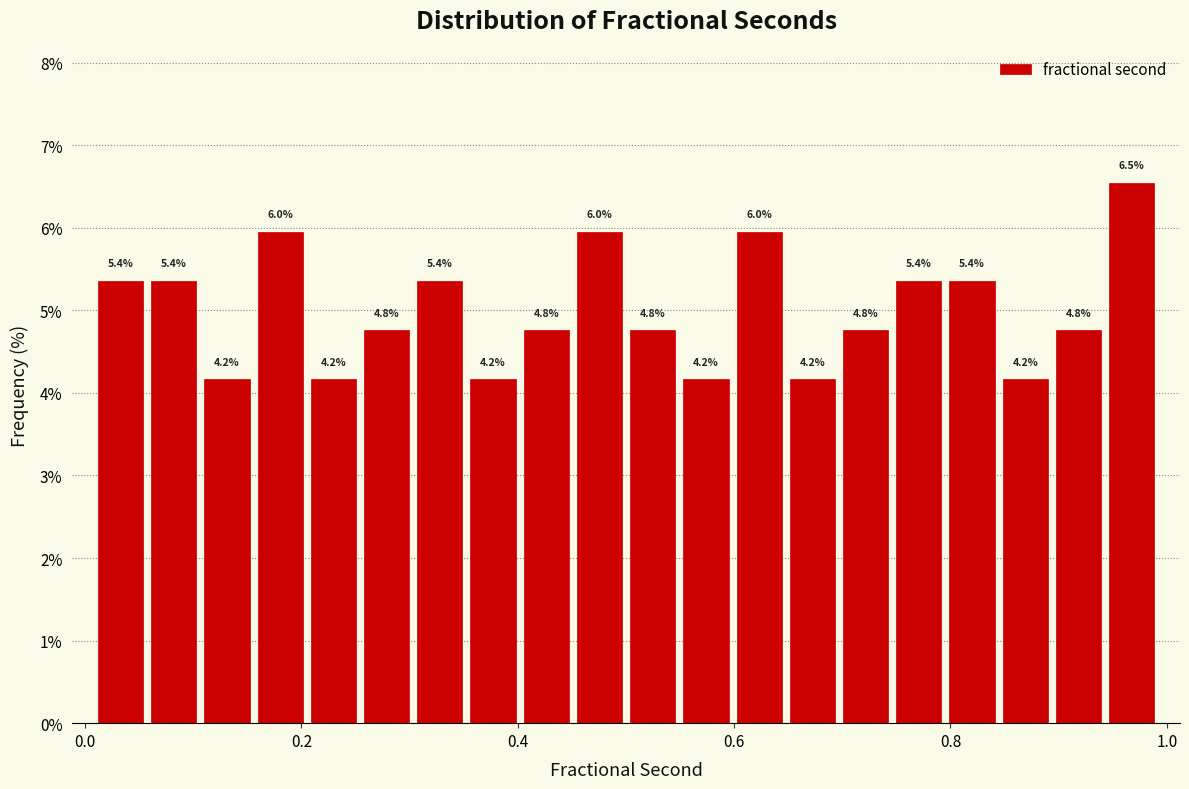

Around what value on the x-axis is the tallest bar? Give the approximate position of its centre, as read against the axis.

0.96